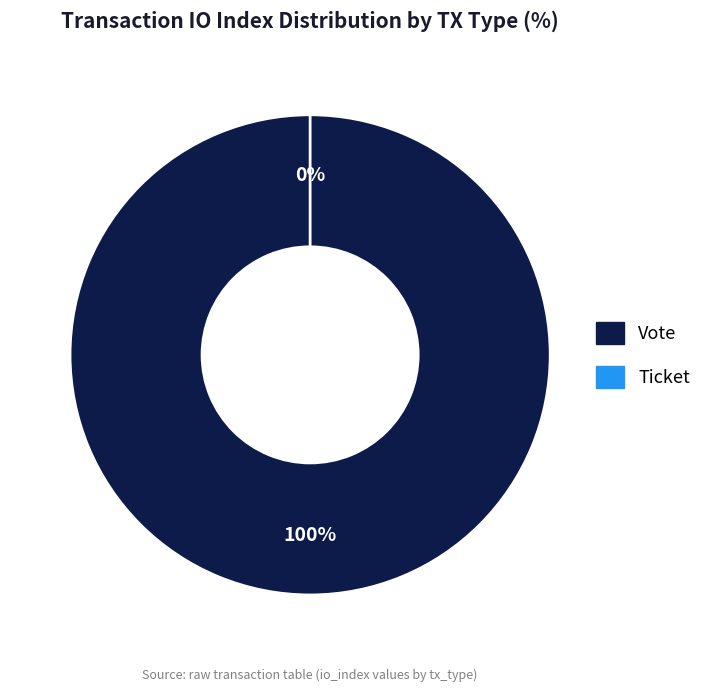

To the nearest percent, what is the combined percentage of Vote and Ticket?

100%